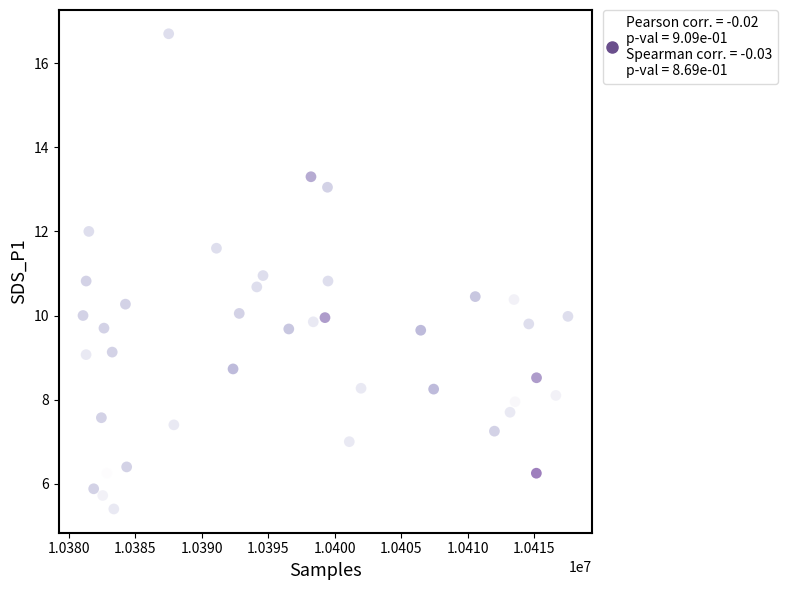

What is the range of X values (max minus min)?

36443.0